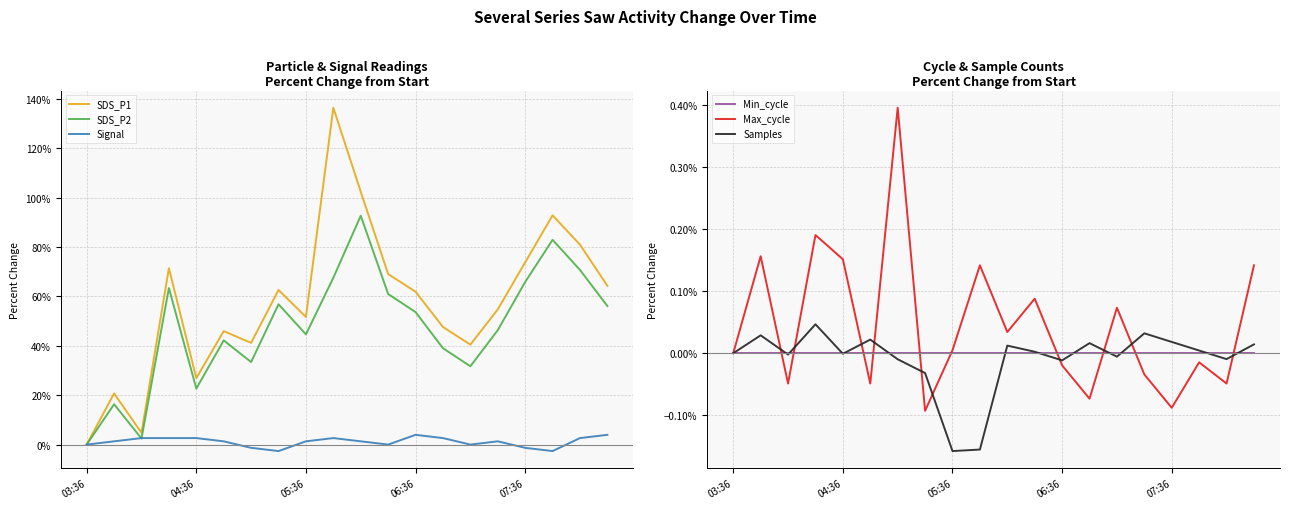

How many values in Signal are below zero?

4